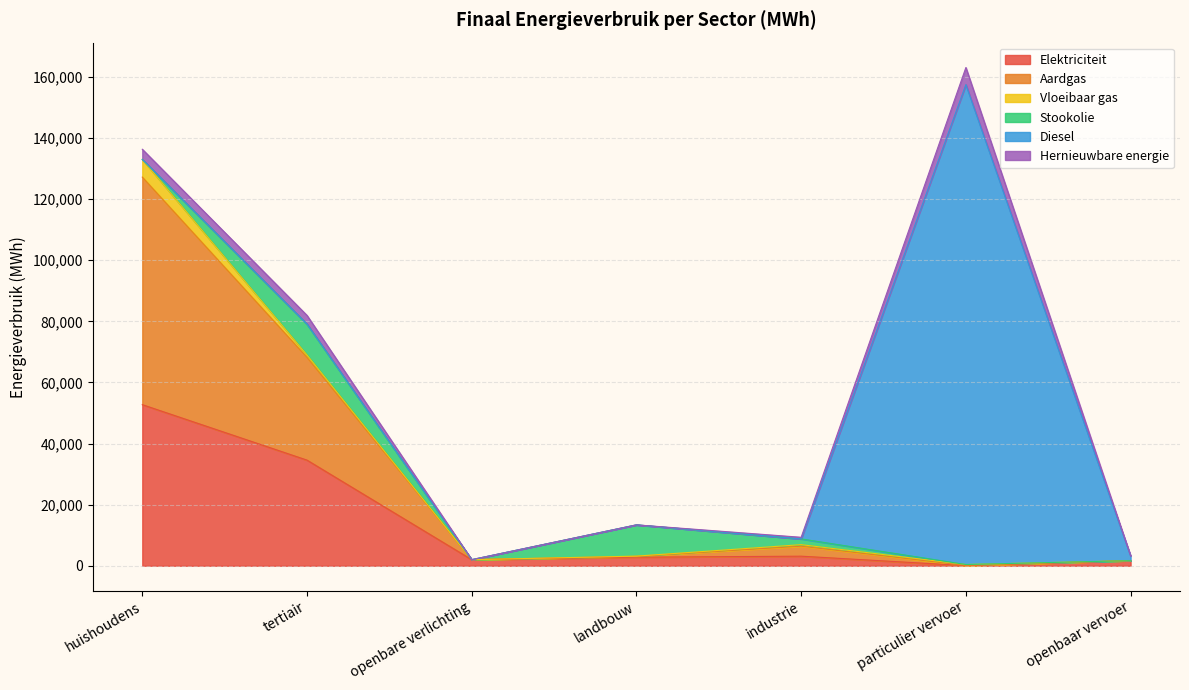

Does the chart display data point markers on the line(s)?

No